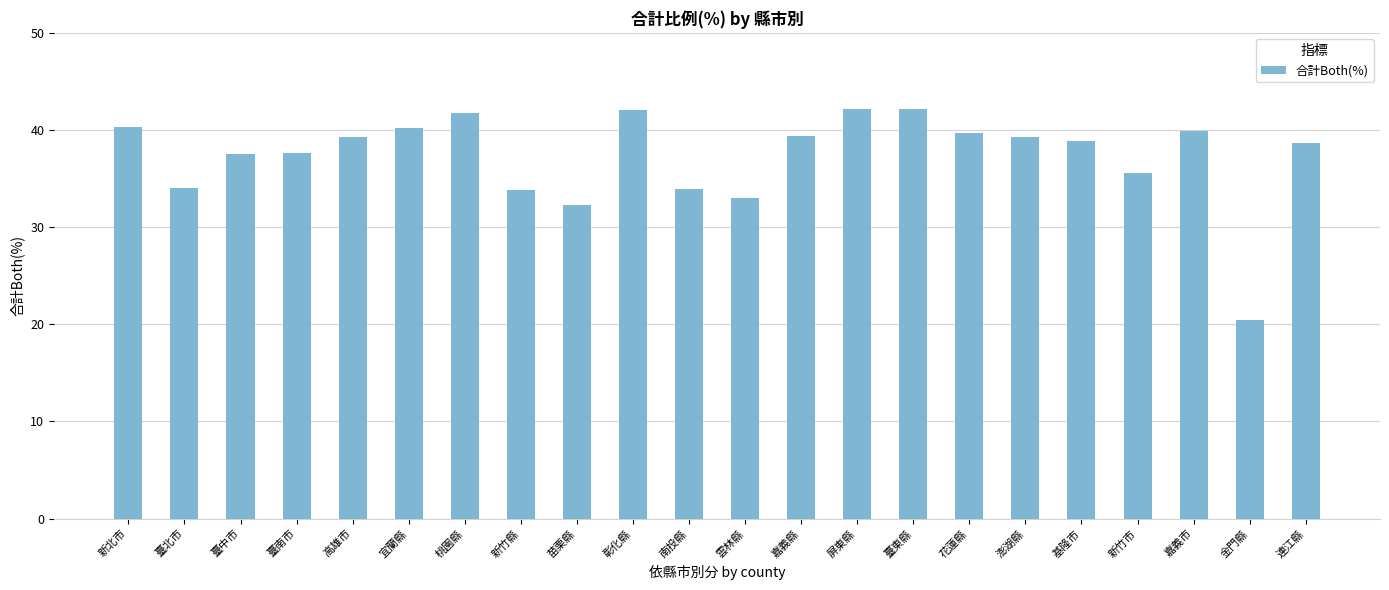

What is the change in value from 新北市 to 金門縣?

-19.9